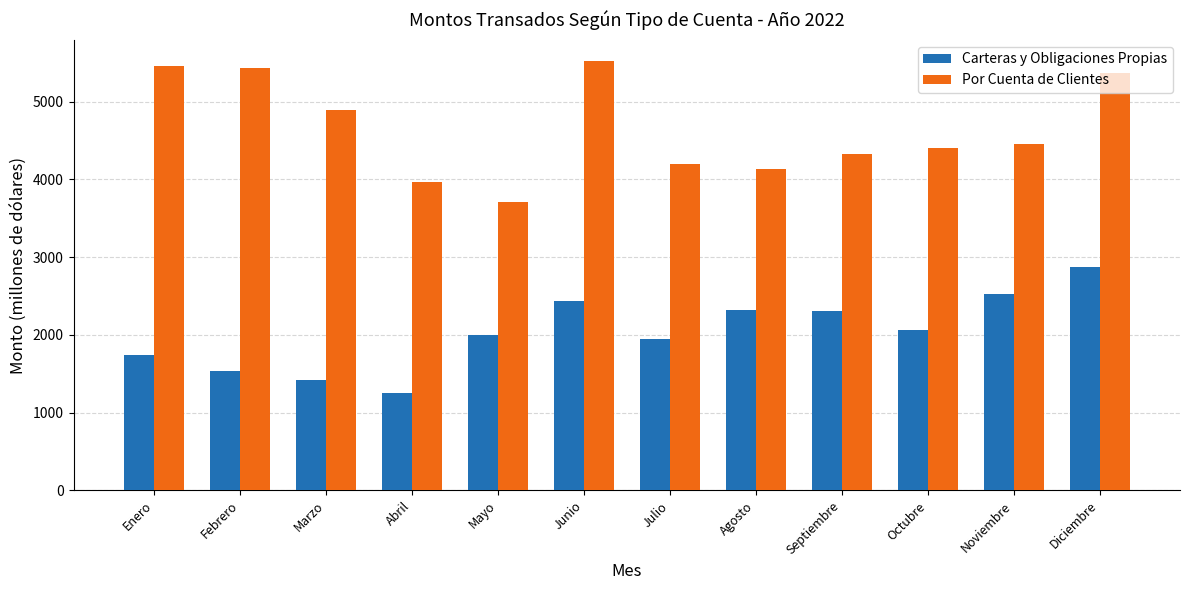

Reading left to right, transcribe all the data shown in this chart.

Carteras y Obligaciones Propias: 1745.1	1532.6	1422.3	1255.8	1998.1	2440.4	1941.7	2314.9	2308.0	2058.0	2531.0	2871.0
Por Cuenta de Clientes: 5461.9	5436.2	4891.6	3966.6	3713.9	5518.5	4192.2	4127.0	4332.0	4408.0	4454.0	5370.0